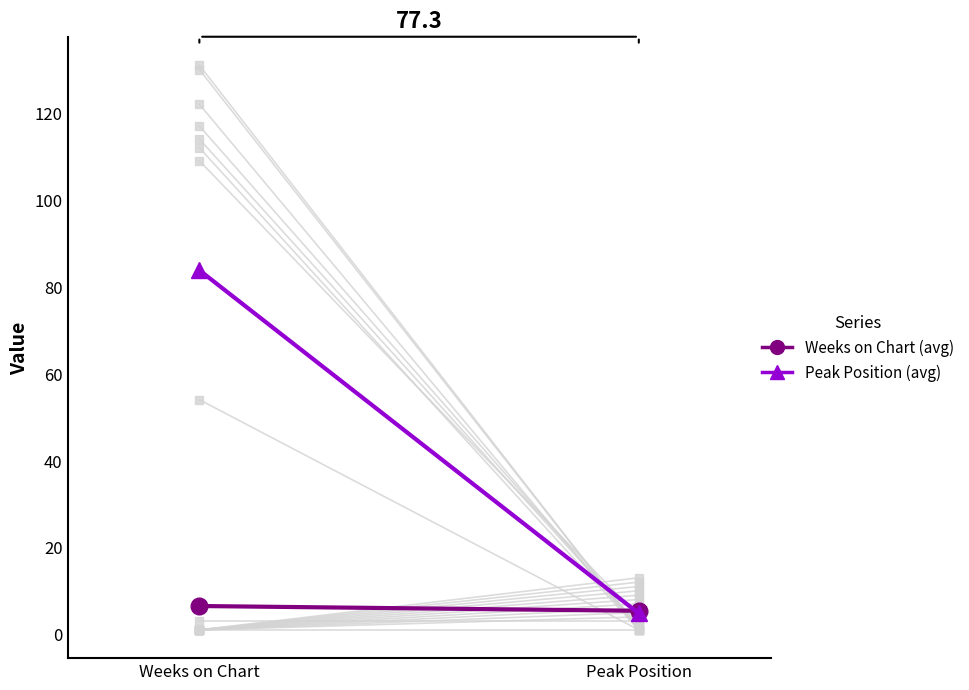

At which category is the sum across all series the highest?

Weeks on Chart